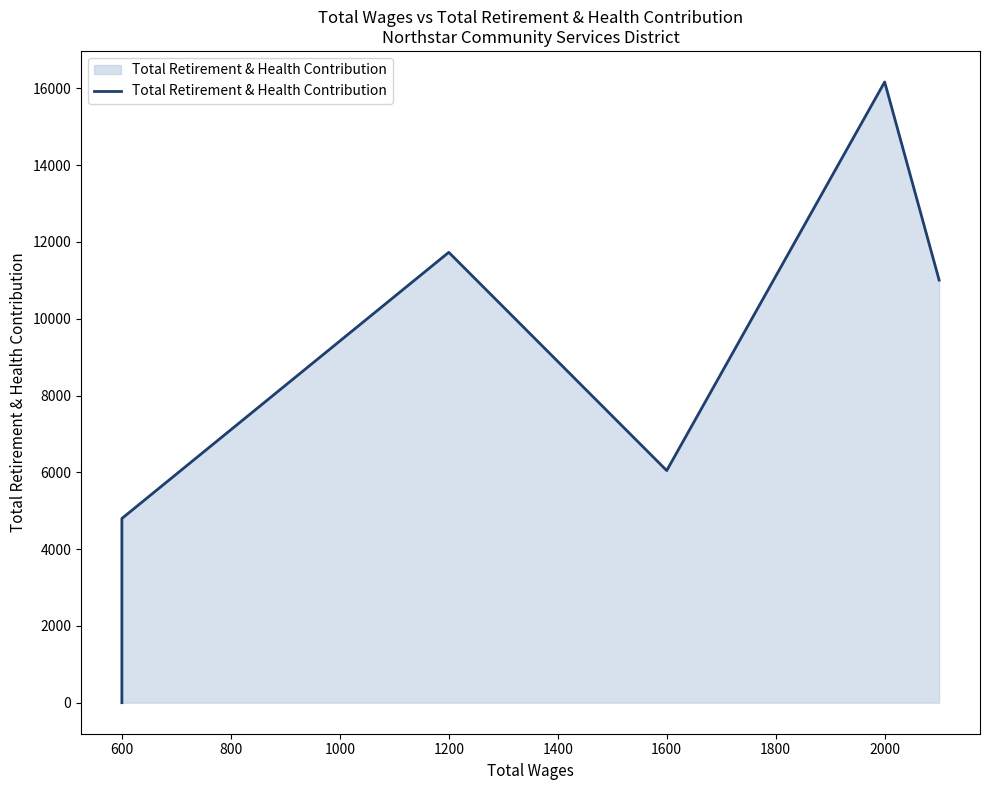

What is the change in value from 600 to 1200?

+6932